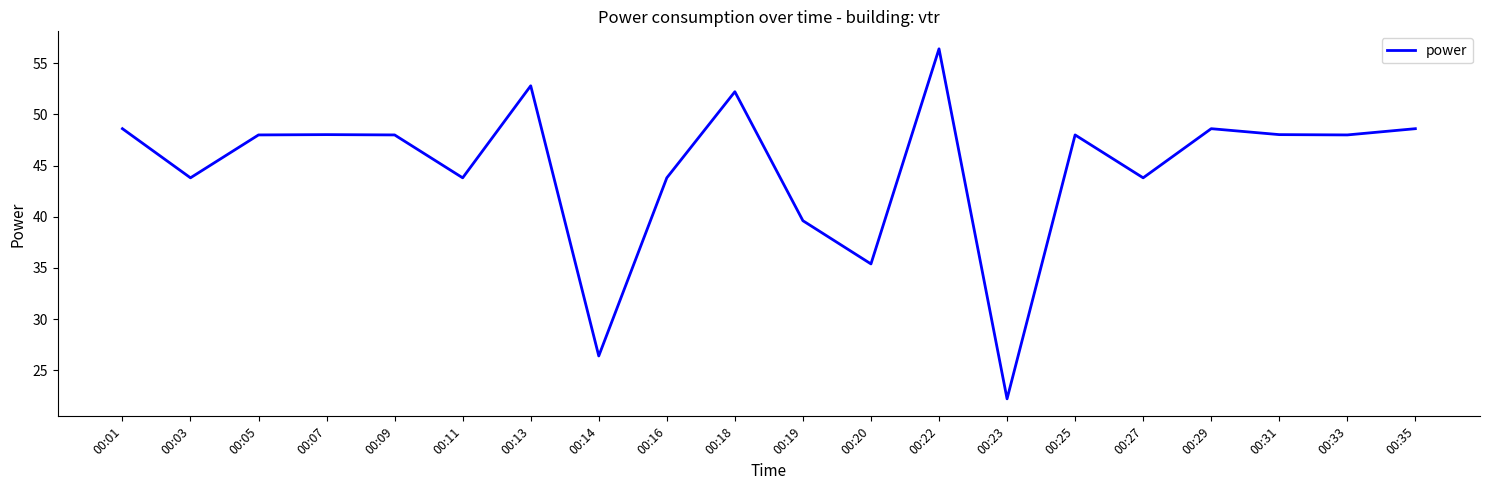

What is the difference between the second highest and second lowest values?

26.4